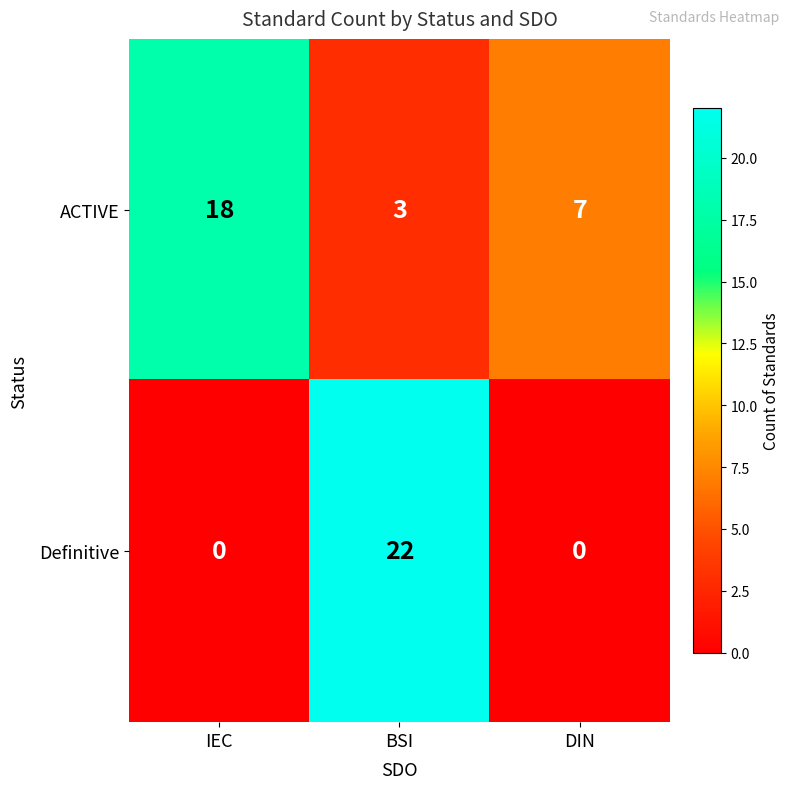

The value of ACTIVE at IEC is 18. True or false?

True